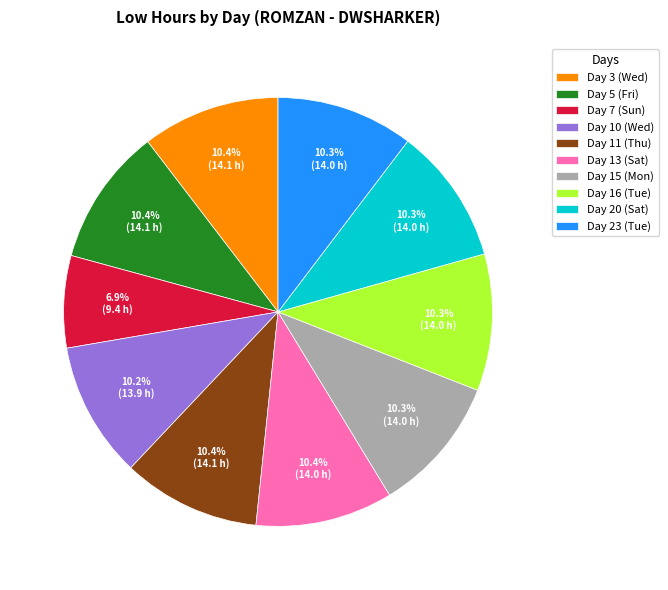

Approximately how many times larger is the value at Day 13 (Sat) compared to Day 5 (Fri)?

1.0